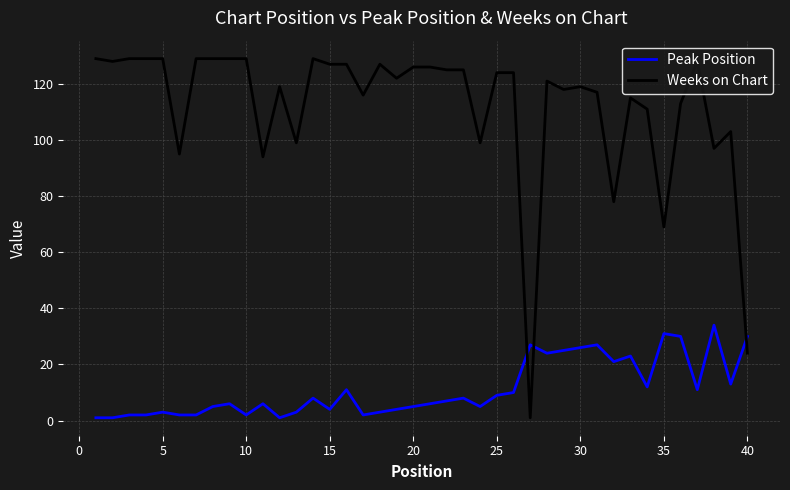

List the series in order of their overall mean, highest first.

Weeks on Chart, Peak Position